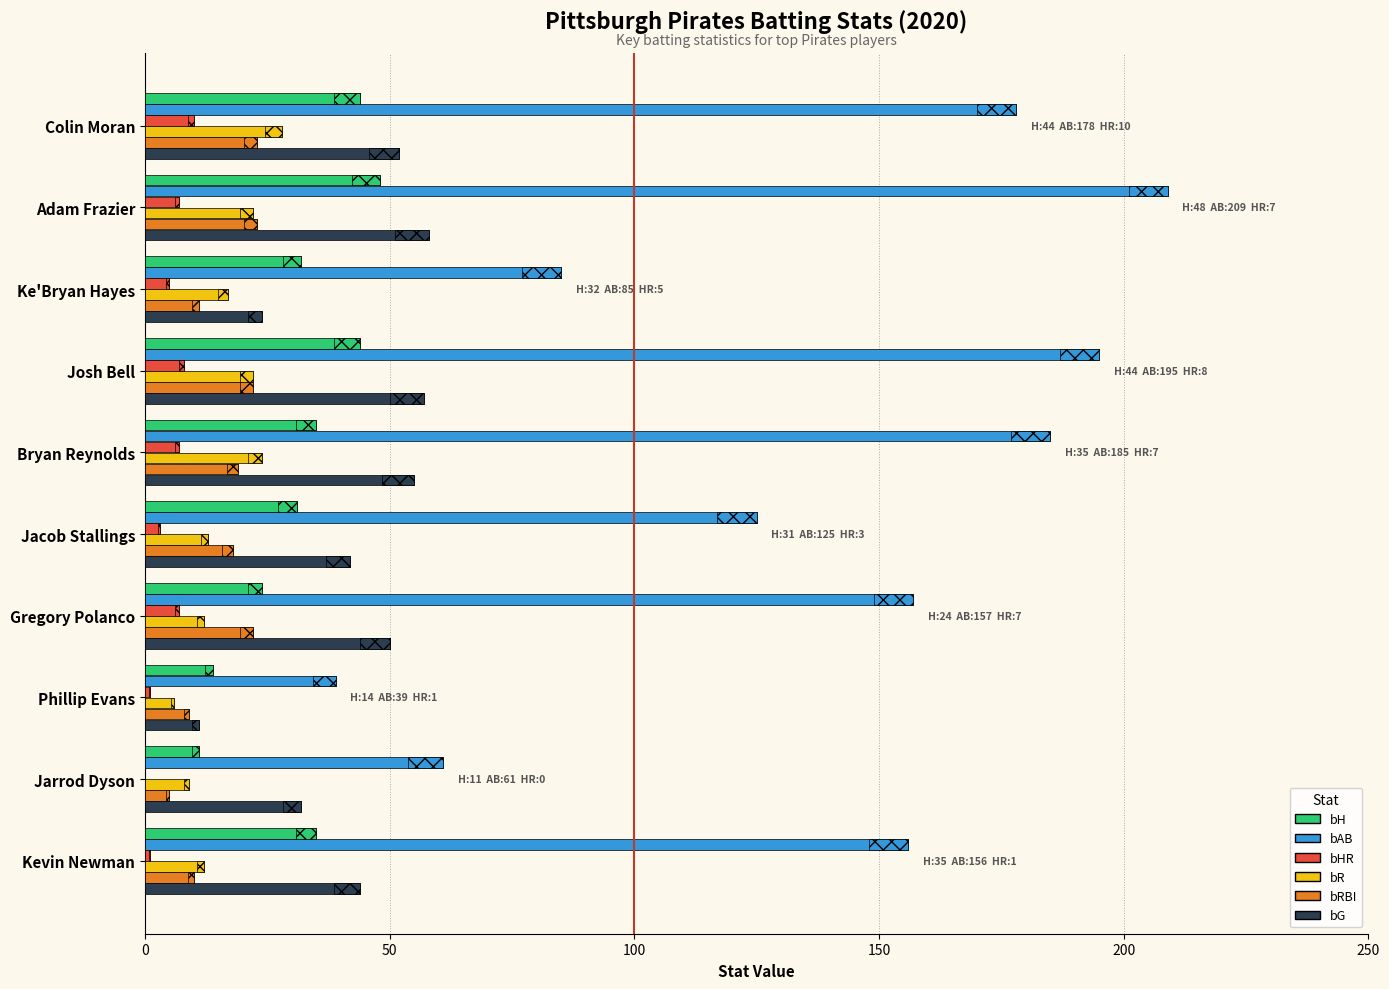

What is the sum of the bAB values at Josh Bell and Ke'Bryan Hayes?

280